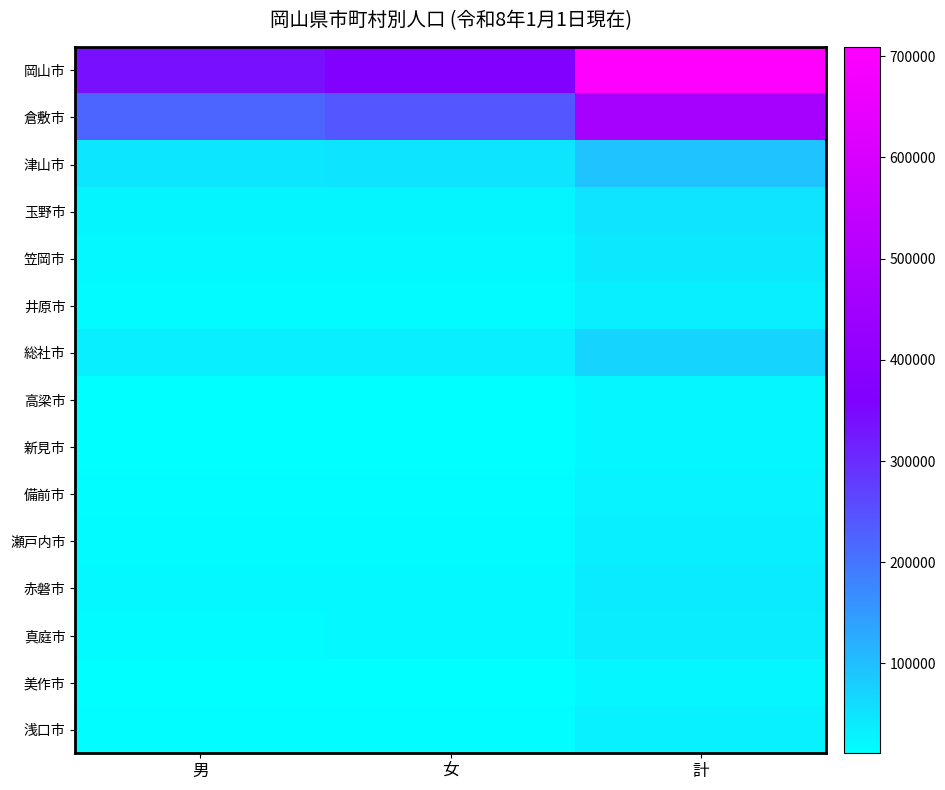

Which label corresponds to the largest value in the chart?

計